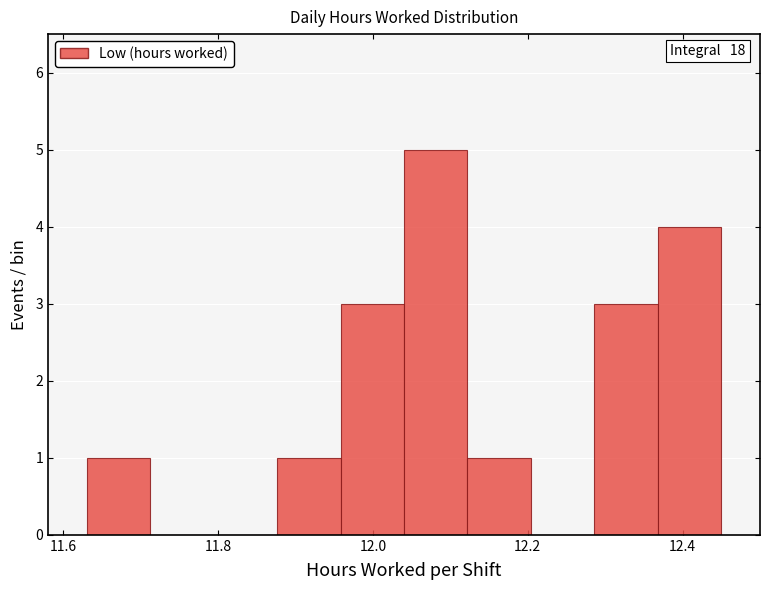

Over which range of the x-axis is the bar tallest?

12.040 to 12.122